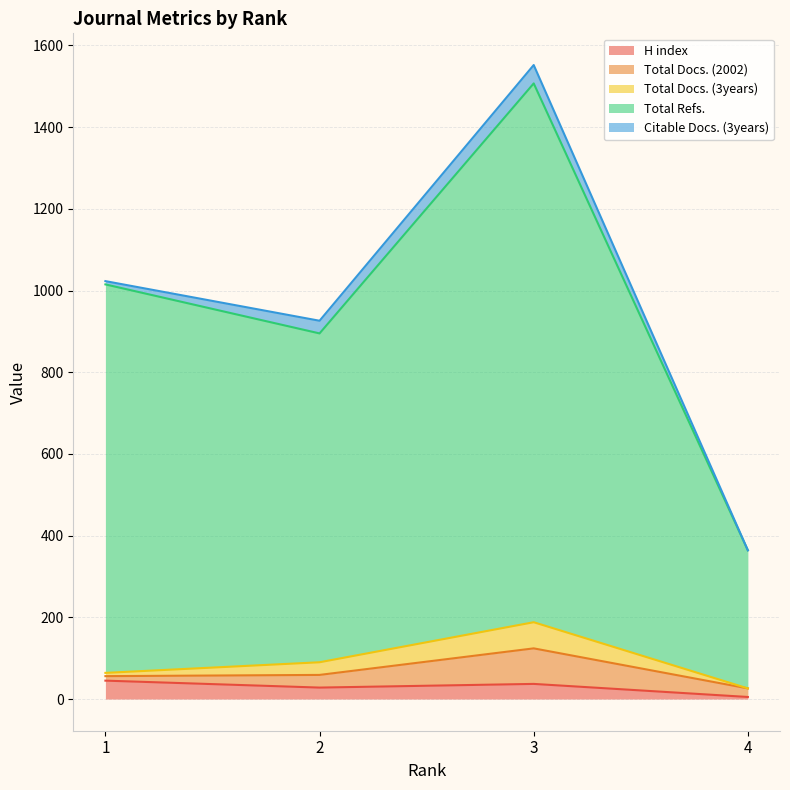

What is the difference between the second highest and minimum values in the H index series?

32